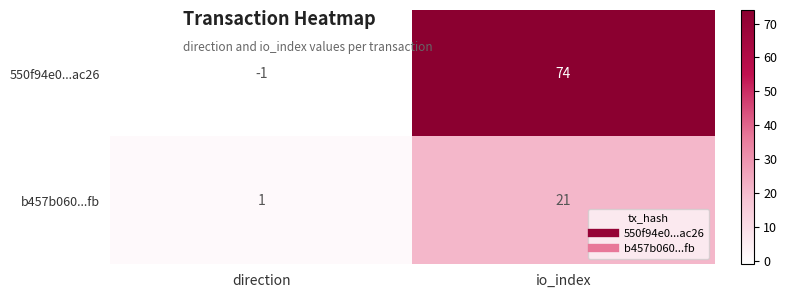

The value of 550f94e0...ac26 at io_index is 74. True or false?

True